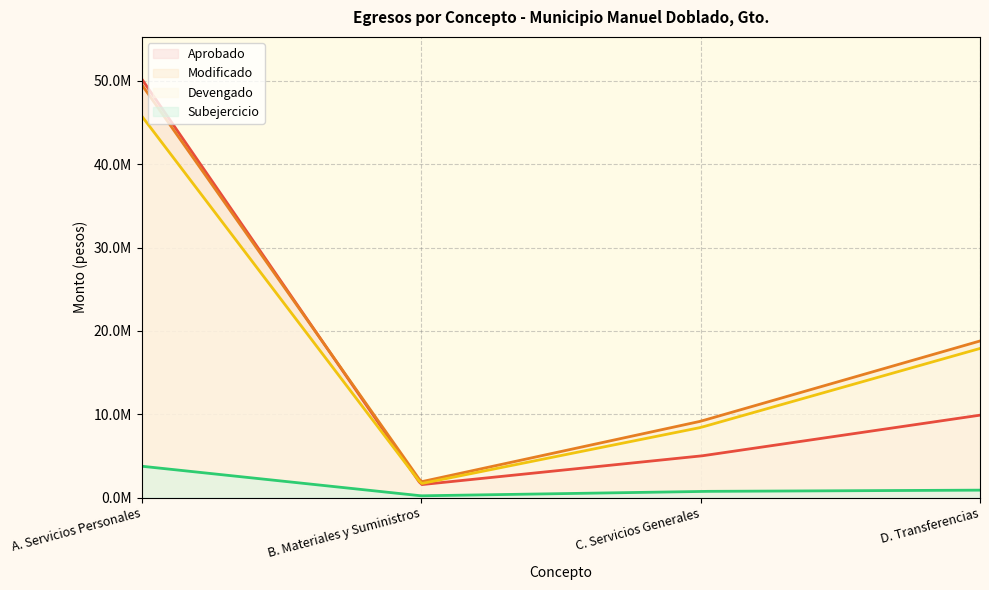

What is the sum of the Aprobado values at D. Transferencias and B. Materiales y Suministros?

11449415.0